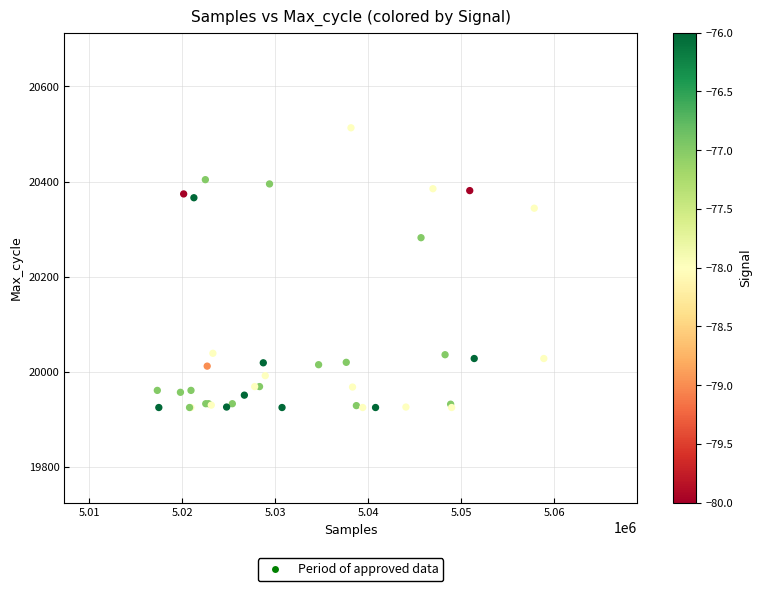

What Y value in the scatter plot is closest to 20219?

20282